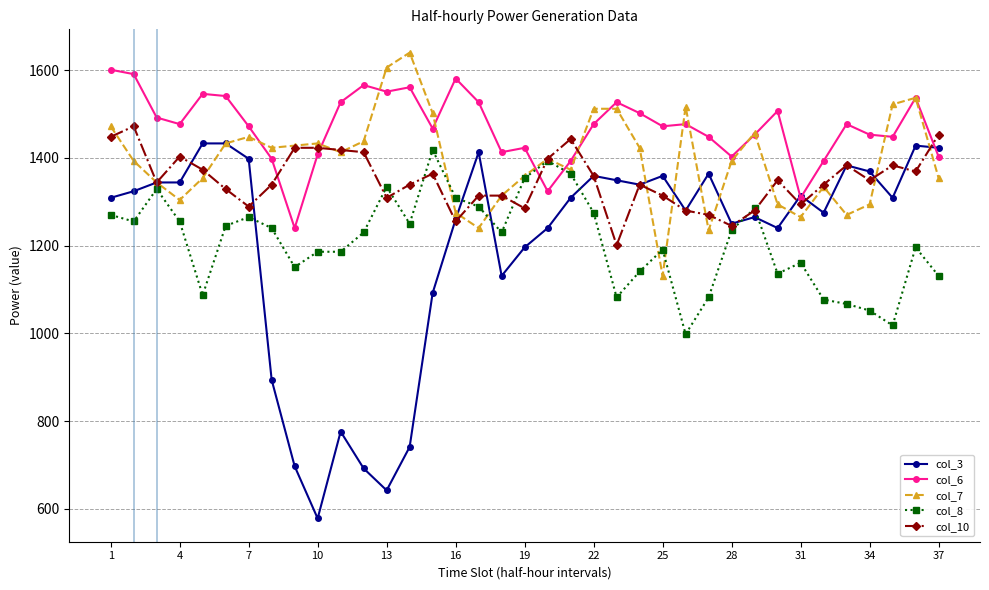

What is the value of the col_10 point at the 6th from the left?

1329